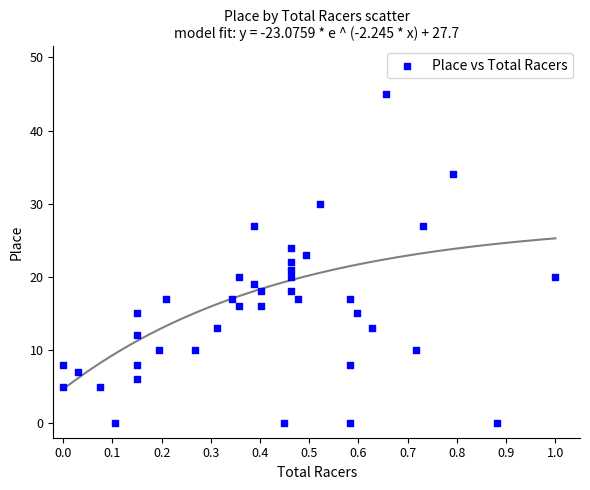

What is the range of Y values (max minus min)?

45